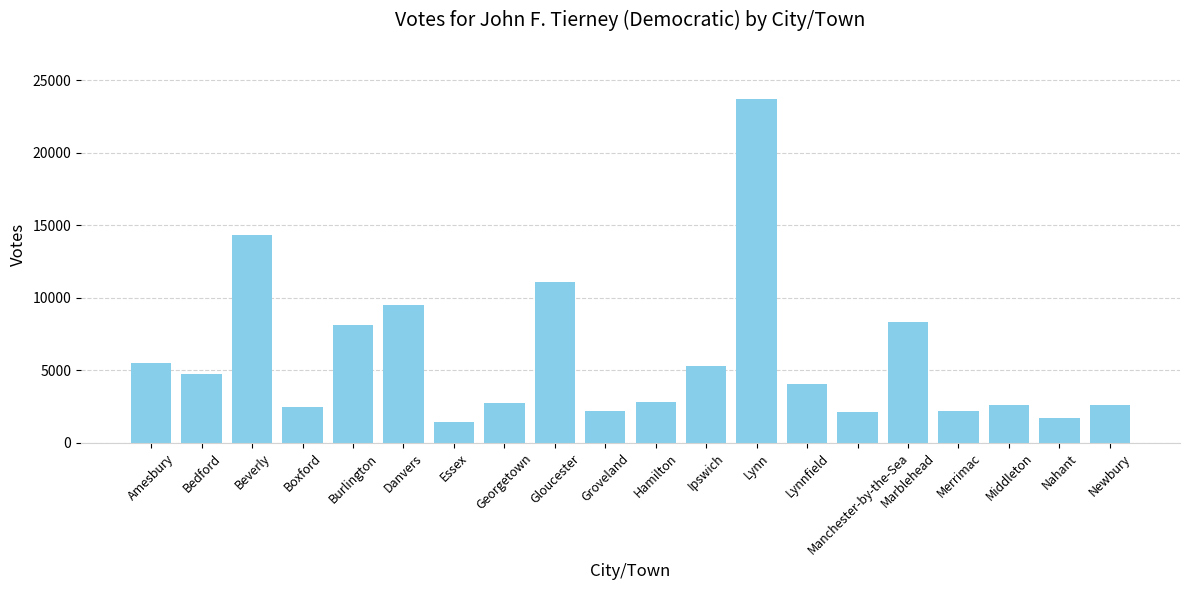

What is the change in value from Beverly to Groveland?

-12097